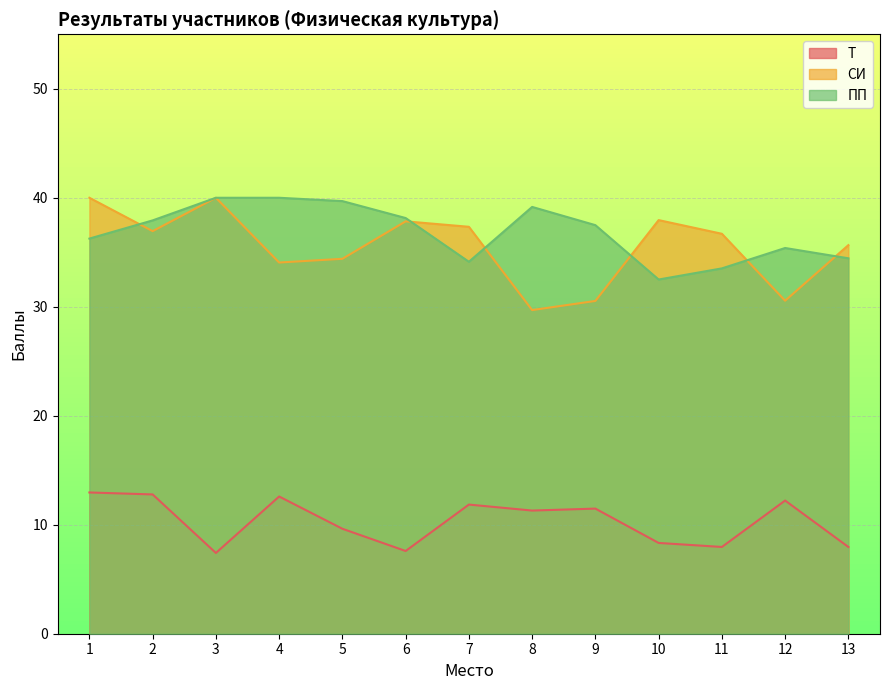

Which has a higher value, 11 or 2?

2